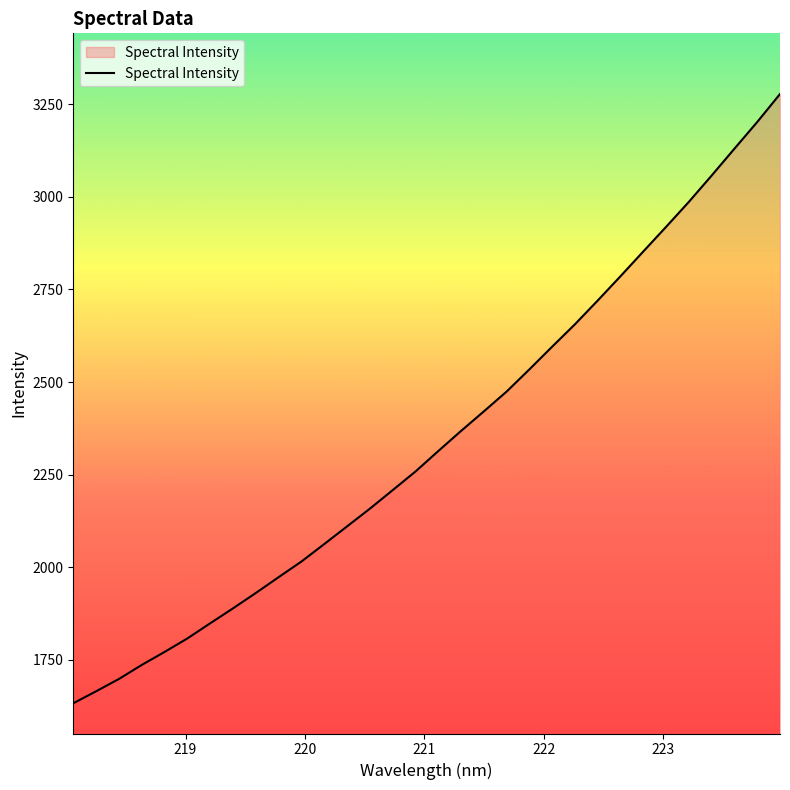

What is the greatest value displayed?

3277.8